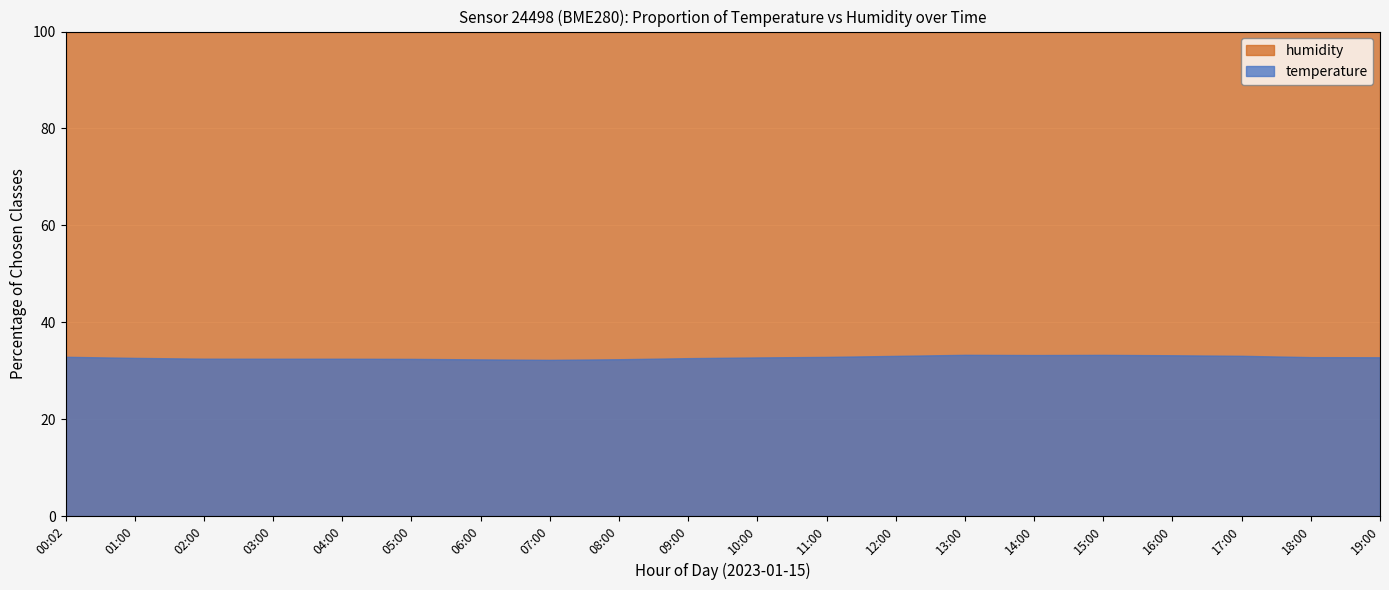

Which series has the widest spread of values?

temperature